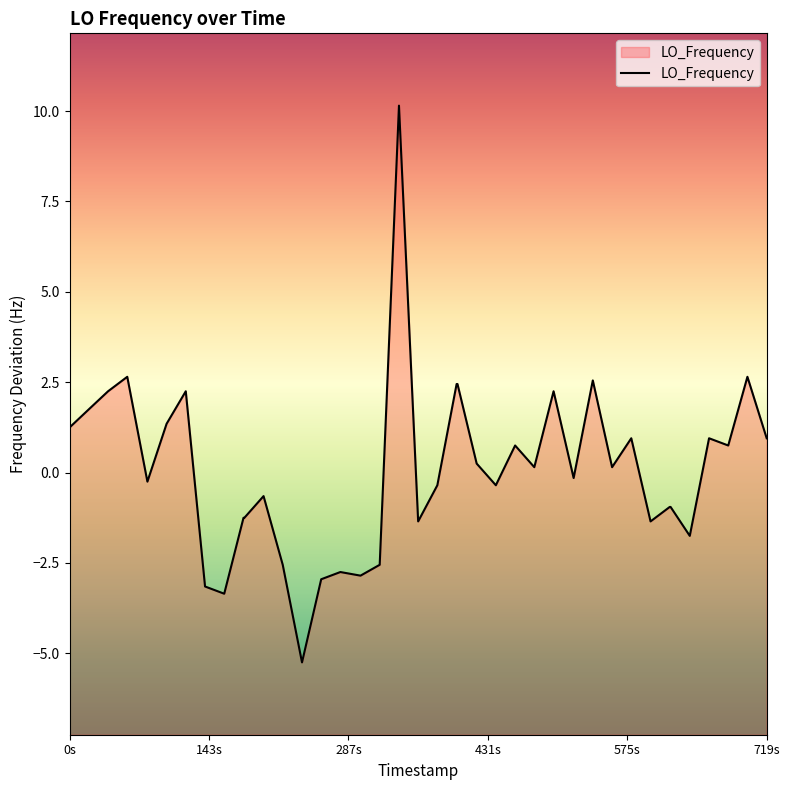

How many points are higher than both their immediate neighbors (excluding endpoints)?

11